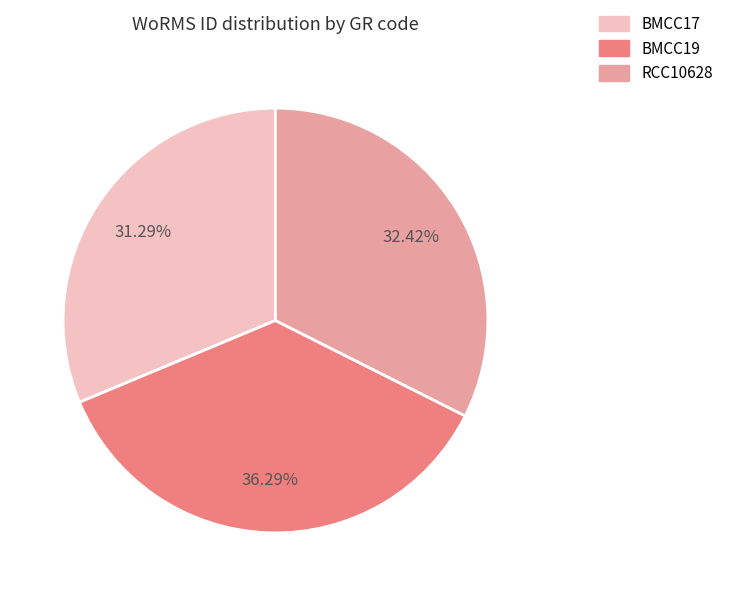

Does BMCC19 represent more than half of the total?

No